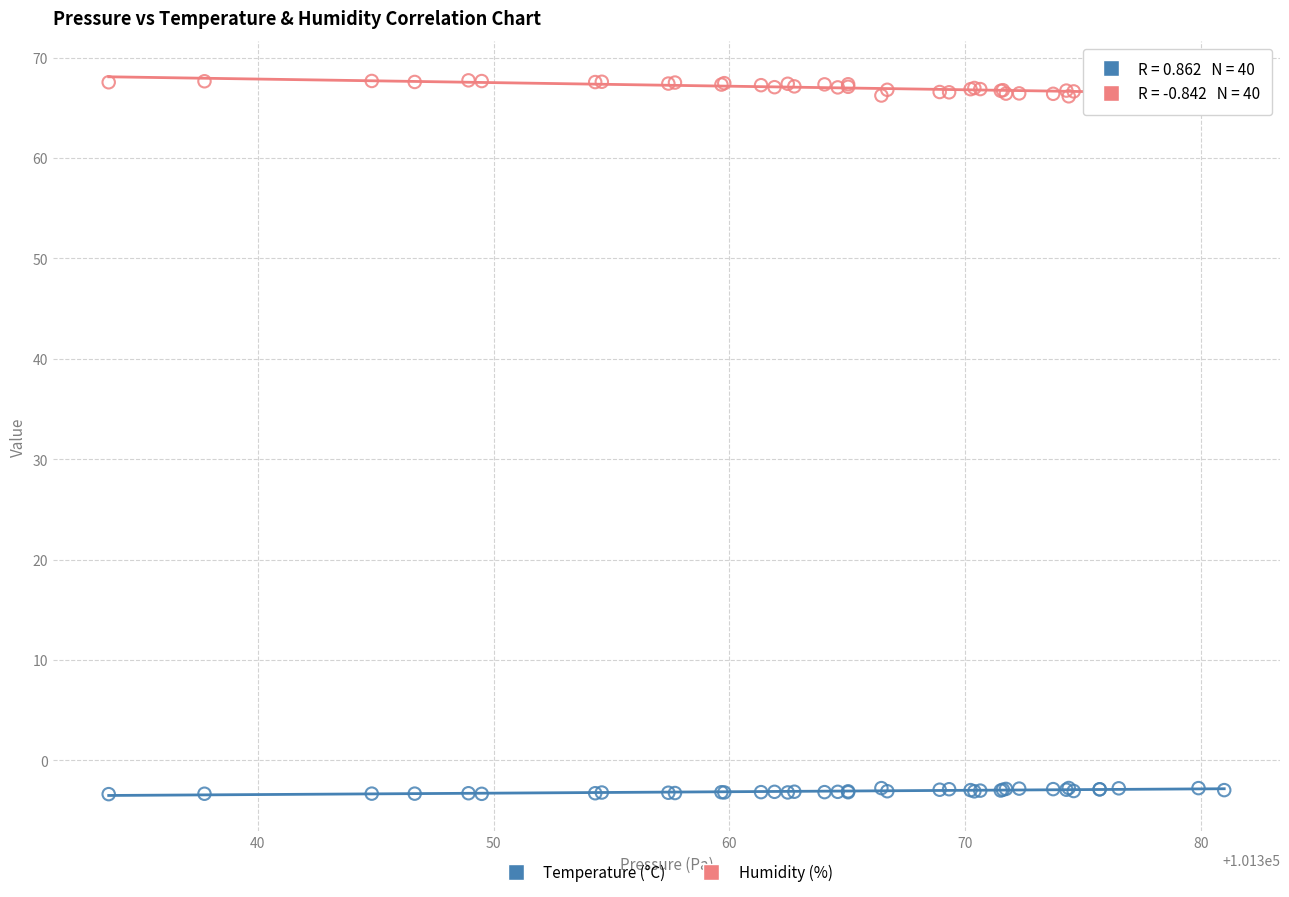

What are all the series names shown in the legend?

Temperature (°C), Humidity (%)